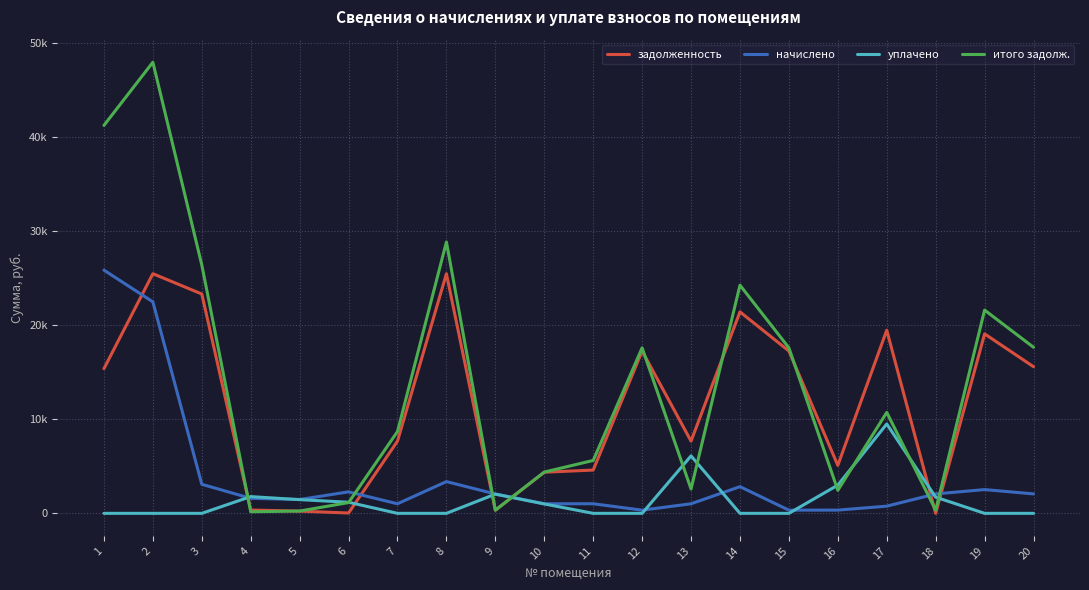

Does the chart display data point markers on the line(s)?

No